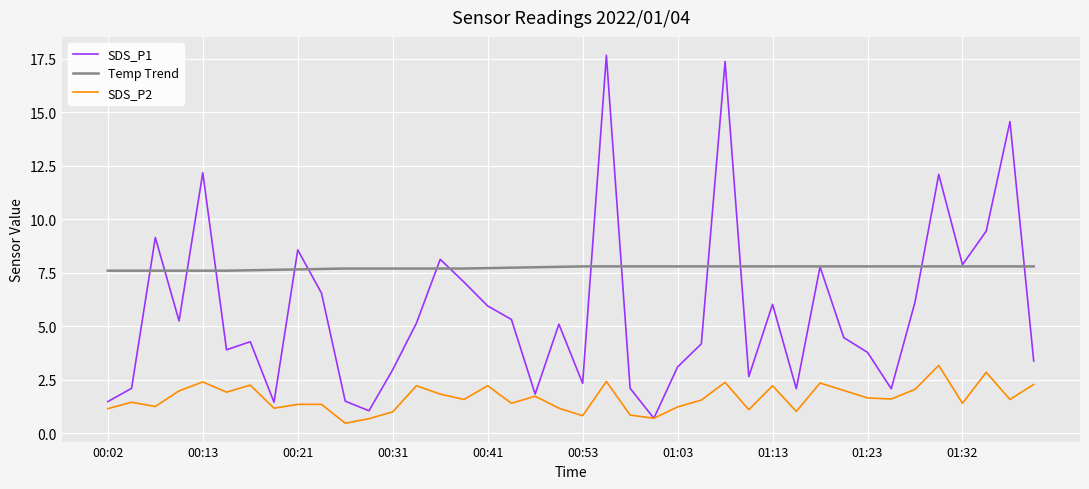

Which series has the largest total across all categories?

Temp Trend